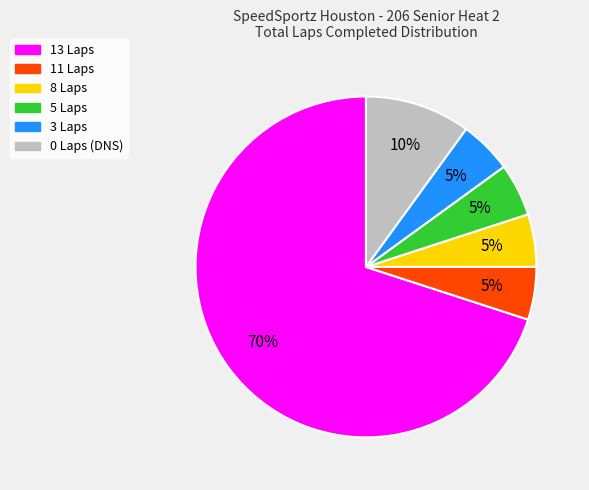

Is there any slice that represents more than half of the pie?

Yes